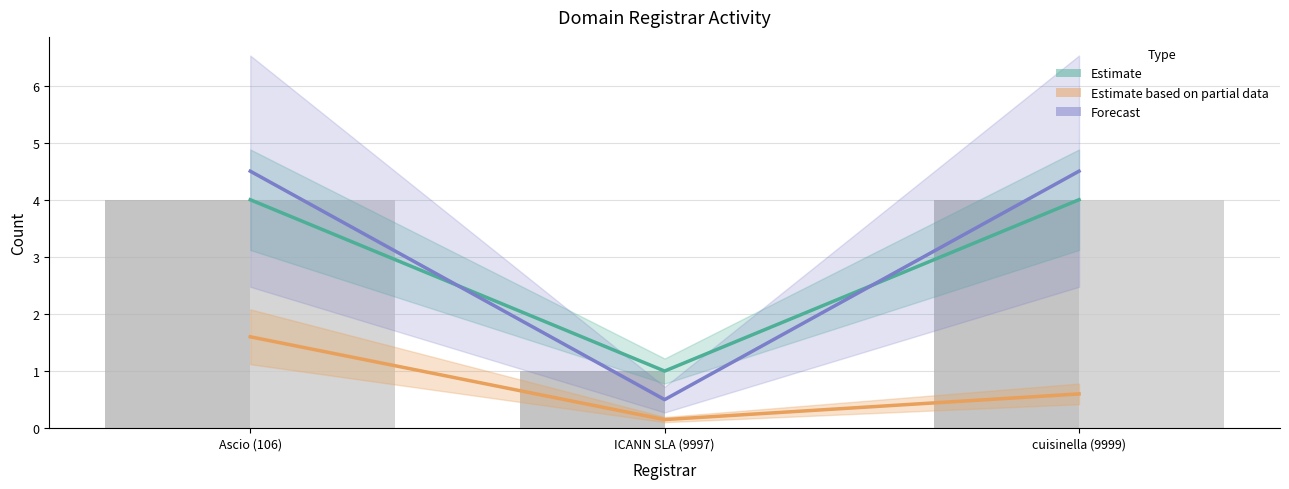

True or false: Estimate based on partial data (net-adds-1-yr) has a value of 0.1 at ICANN SLA (9997).

True